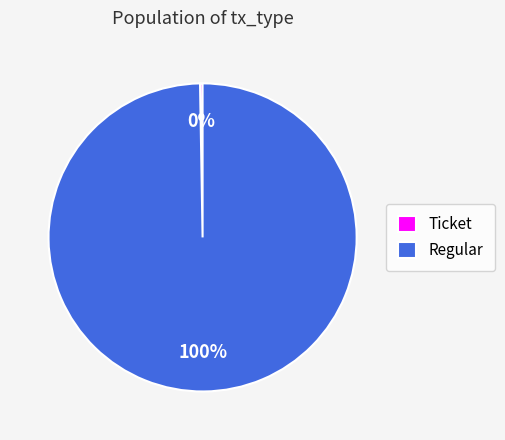

Is it true that Regular is 100% of the pie?

True